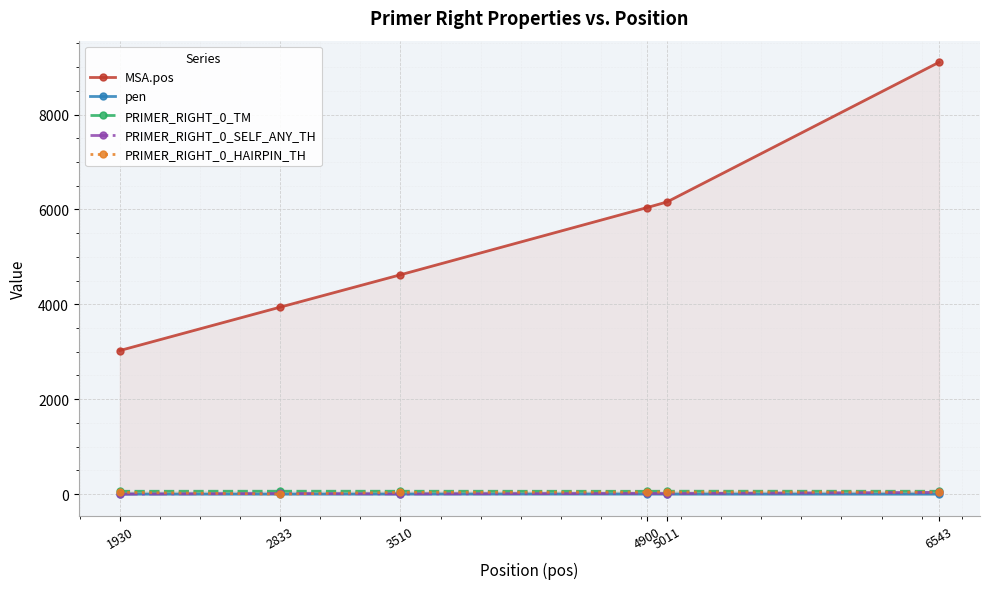

What is the sum of the MSA.pos values at 4900 and 1930?

9067.0